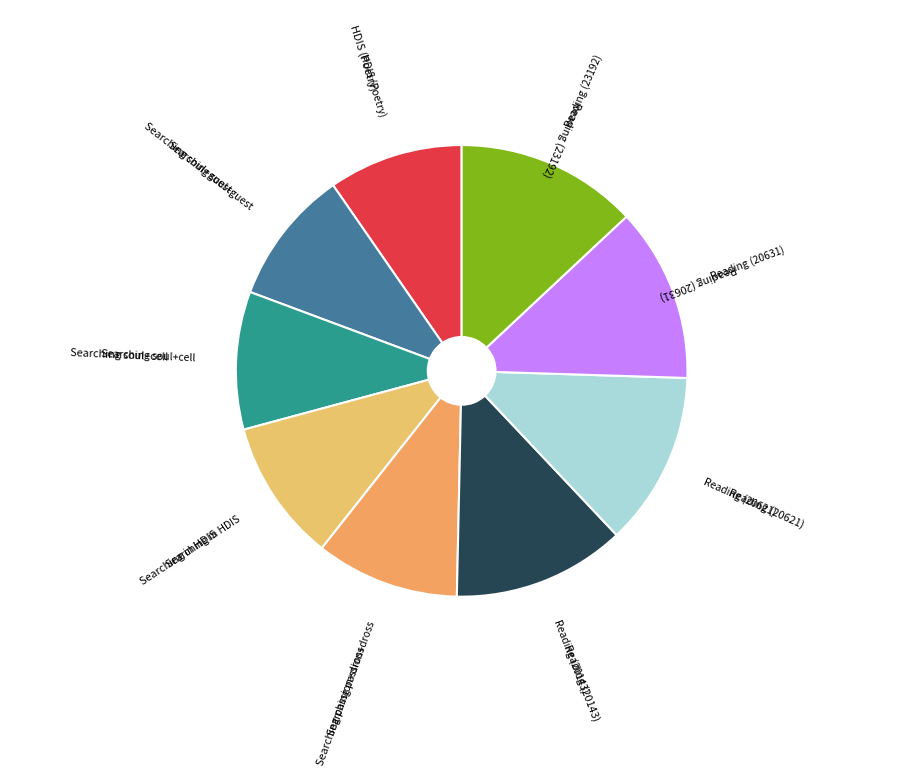

How many segments does this pie chart have?

9